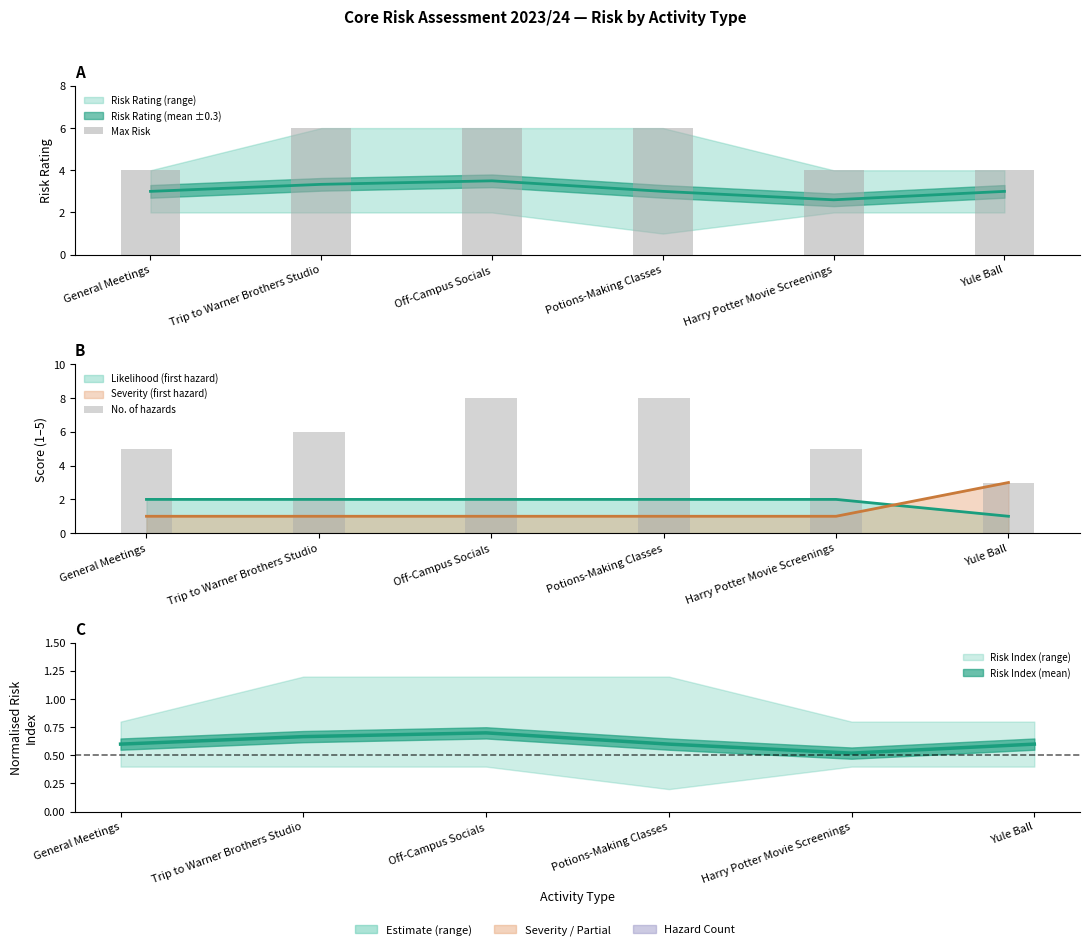

Rank the series at Potions-Making Classes from highest to lowest value.

No. of hazards, Max Risk